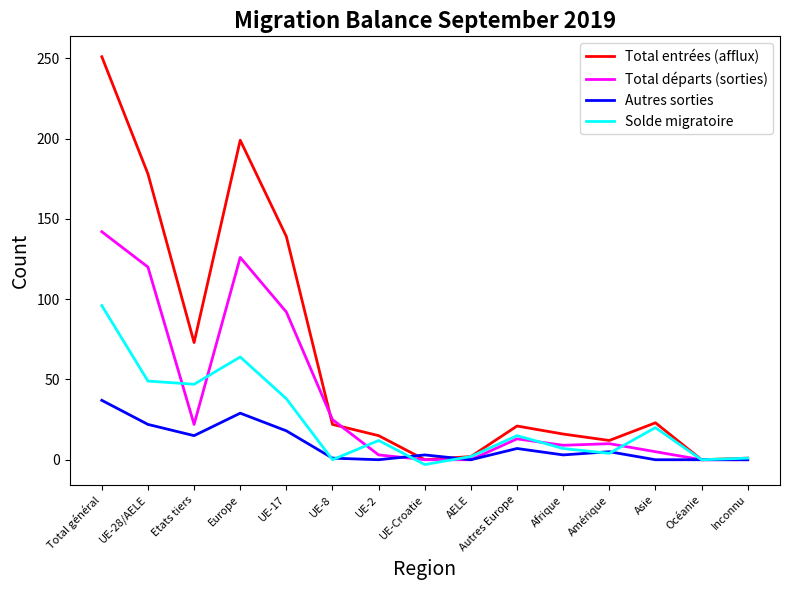

At which category is the sum across all series the highest?

Total général